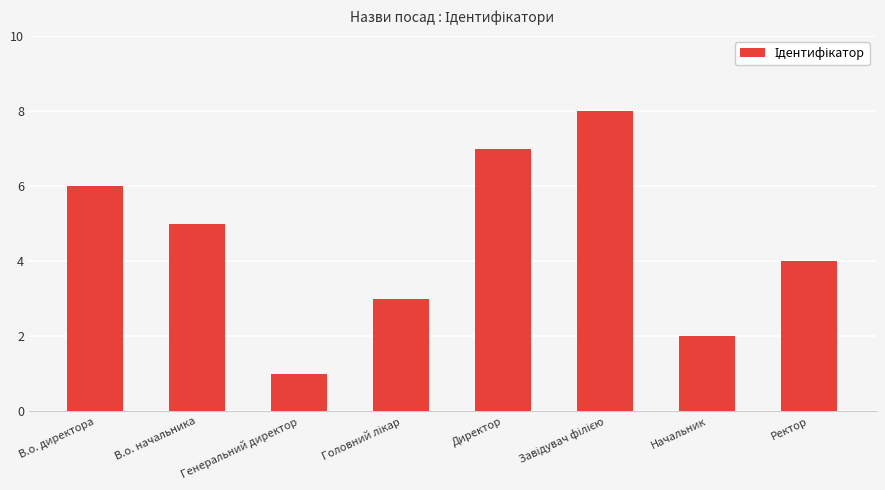

What is the label of the 3rd bar from the left?

Генеральний директор